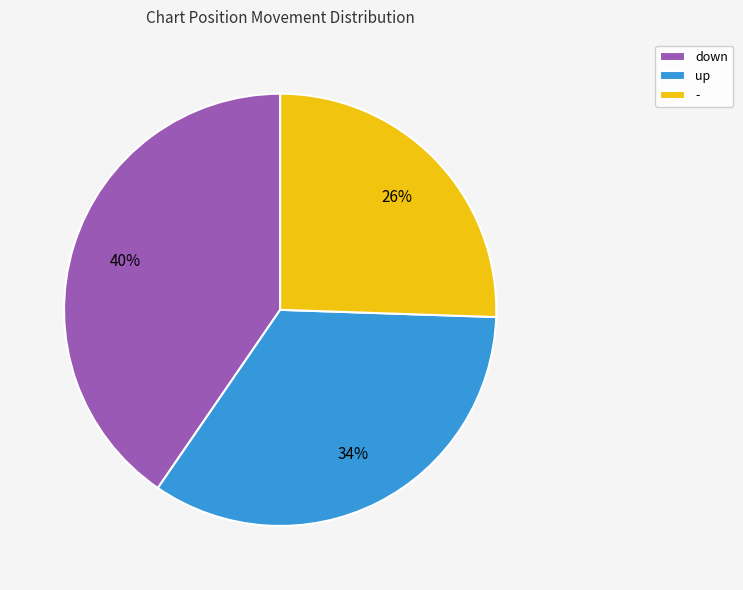

Which category has the smallest portion of the pie?

-